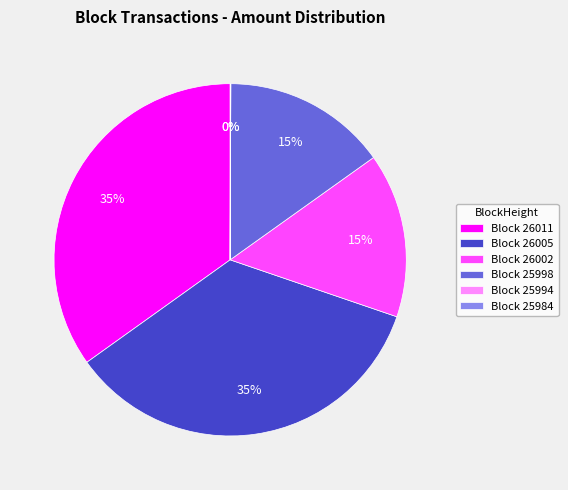

What percentage is the Block 26011 slice, to the nearest percent?

35%